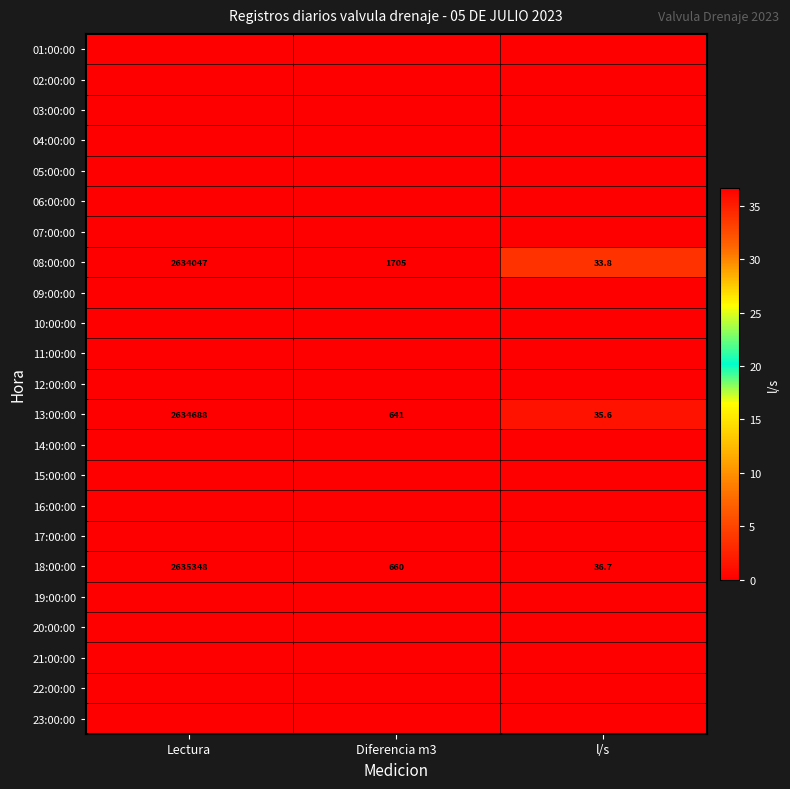

What is the sum of all 18:00:00 values?

2636044.7